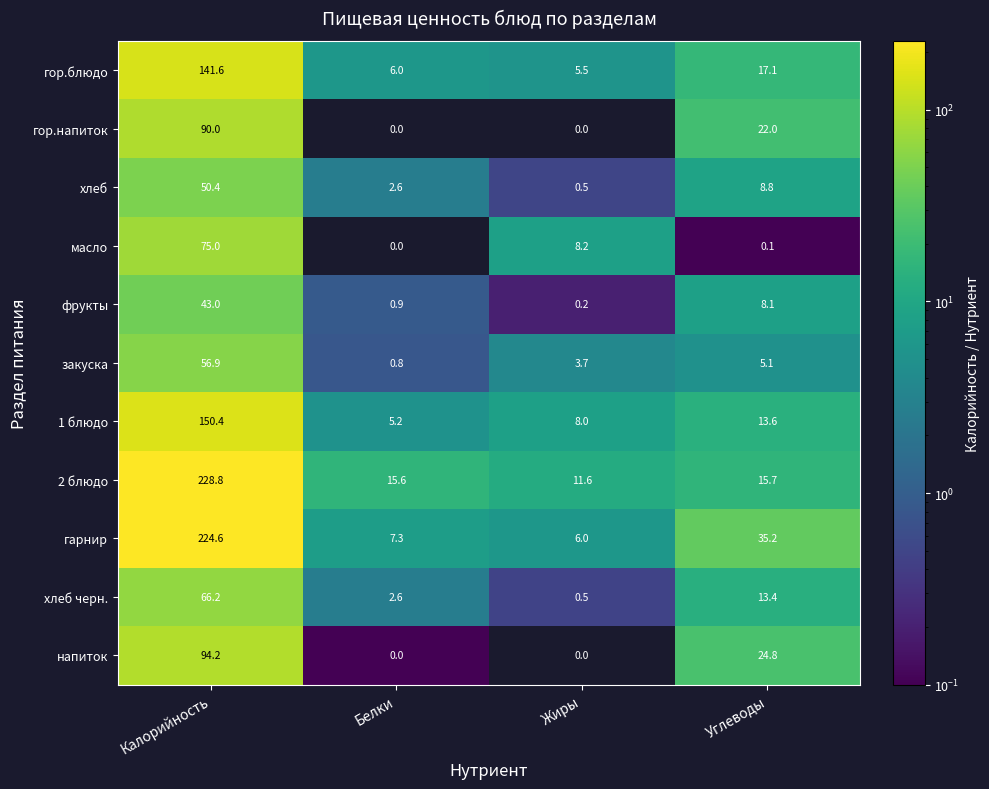

At how many categories does at least one series exceed 137?

1